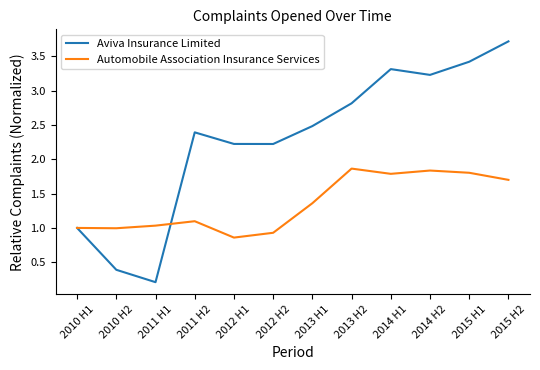

What is the highest value of the Aviva Insurance Limited series?

3.7